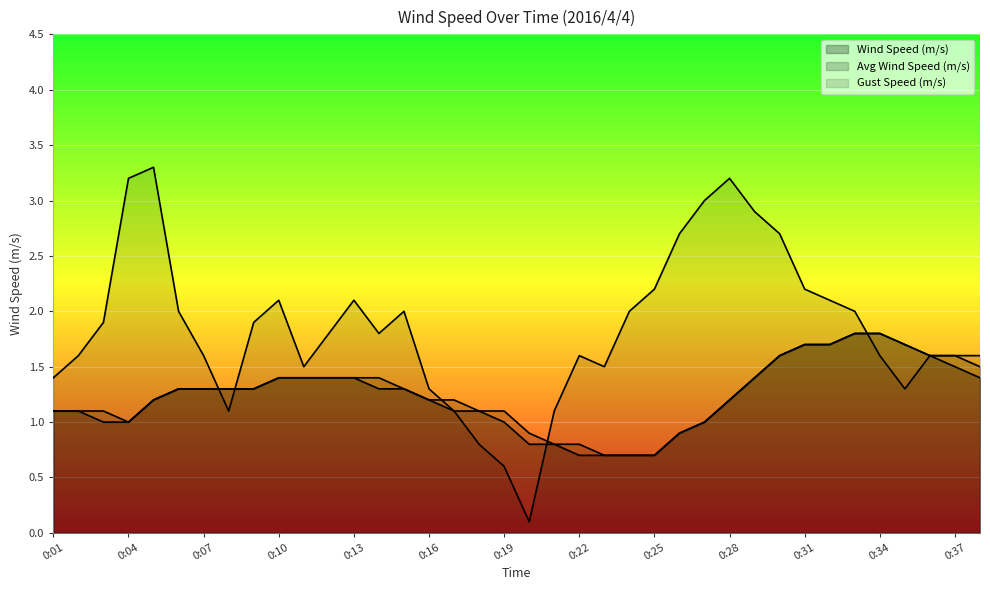

What is the value of the Avg Wind Speed (m/s) point at the 20th from the left?

0.9